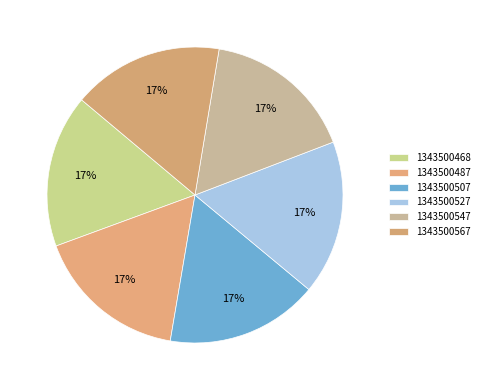

Which has a higher value, 1343500567 or 1343500468?

1343500468